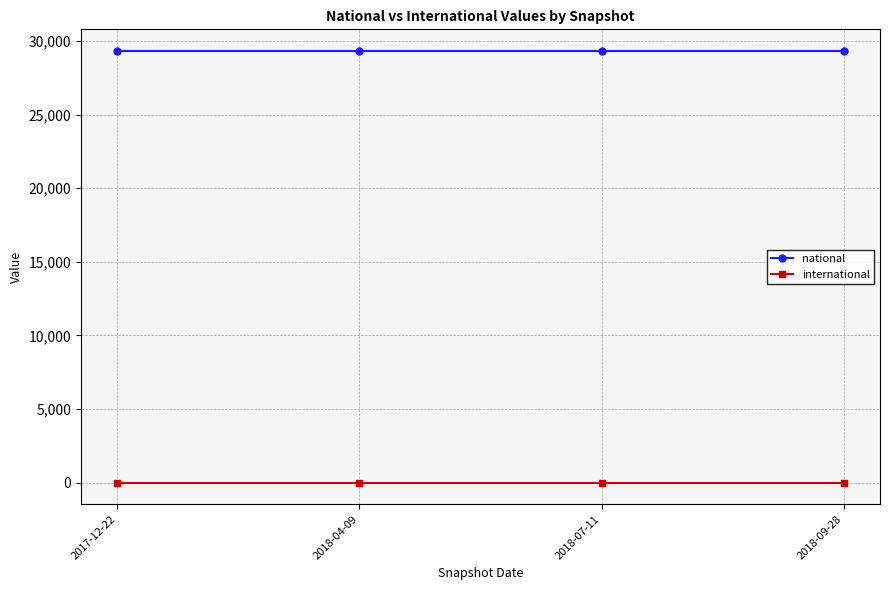

True or false: national has more than 2 interior local peaks.

False